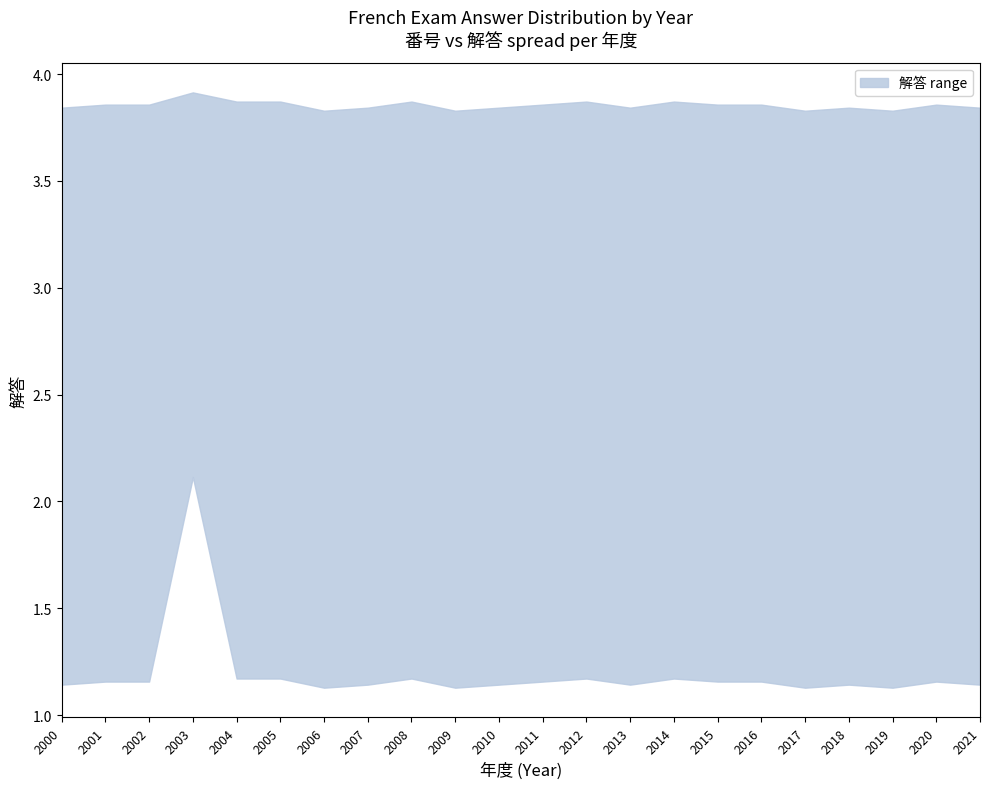

At which category does the chart reach its minimum across all series?

2000